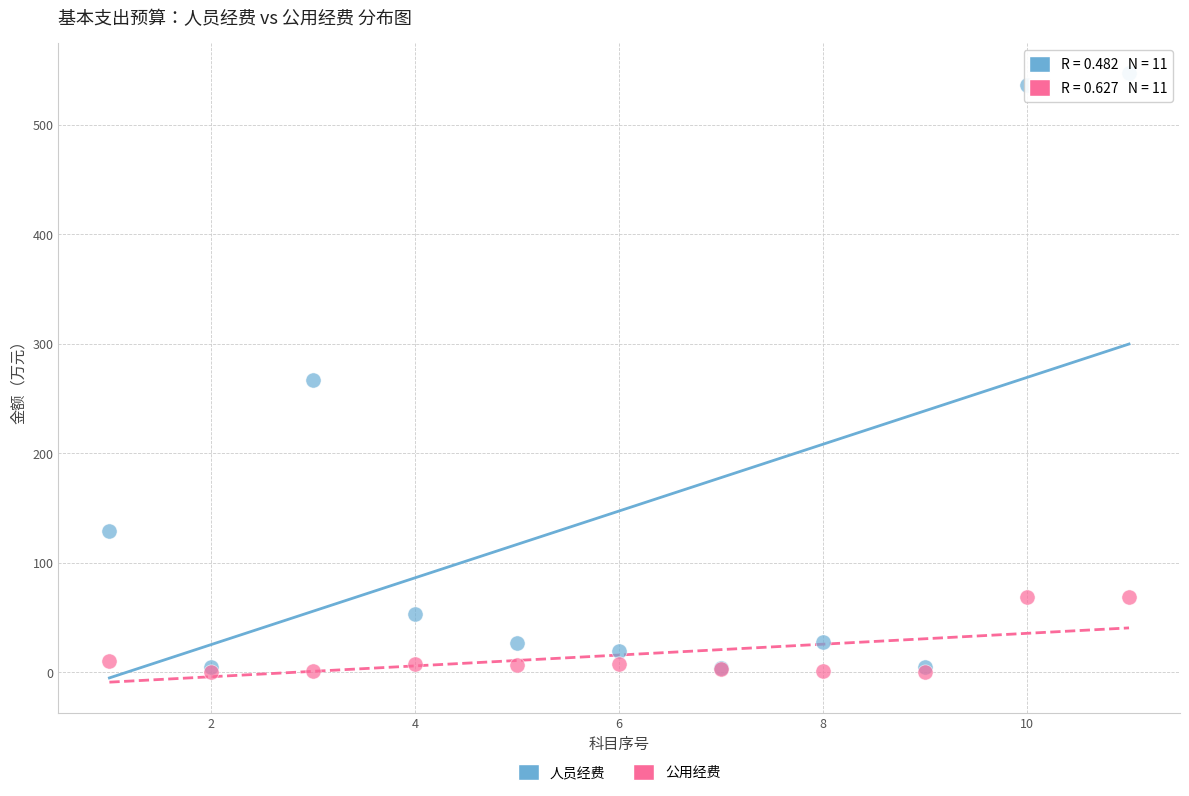

What are all the series names shown in the legend?

人员经费, 公用经费